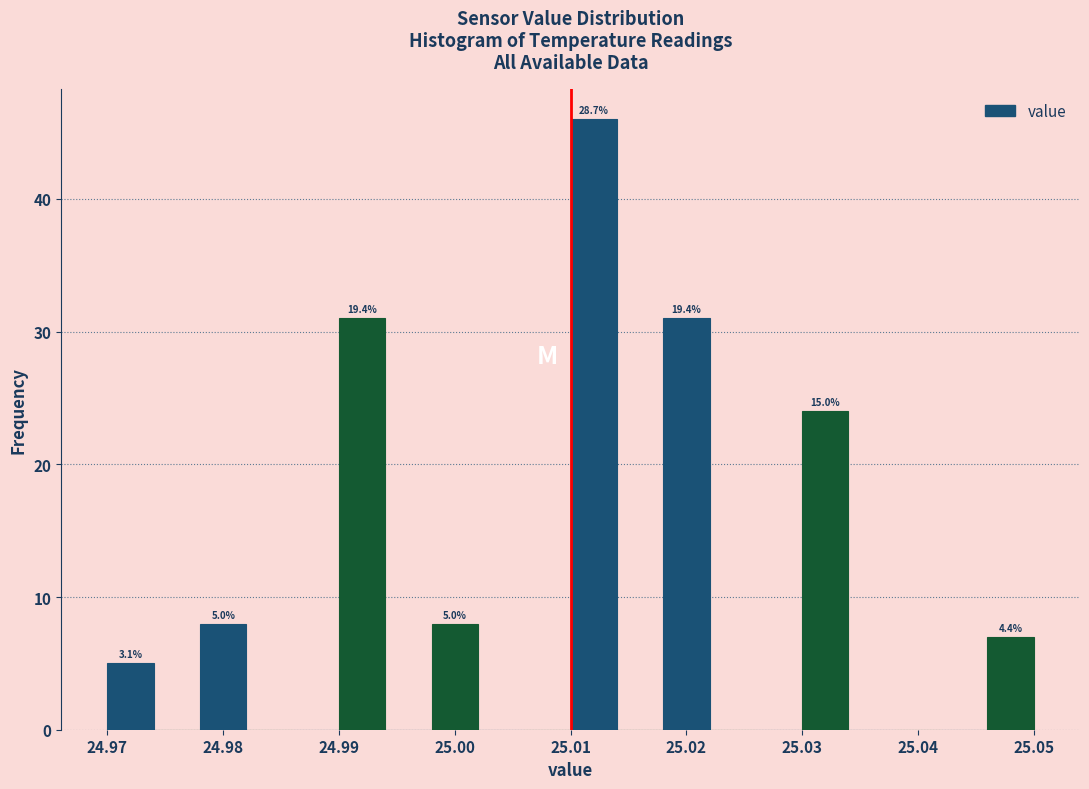

Over which range of the x-axis is the bar tallest?

25.010 to 25.014